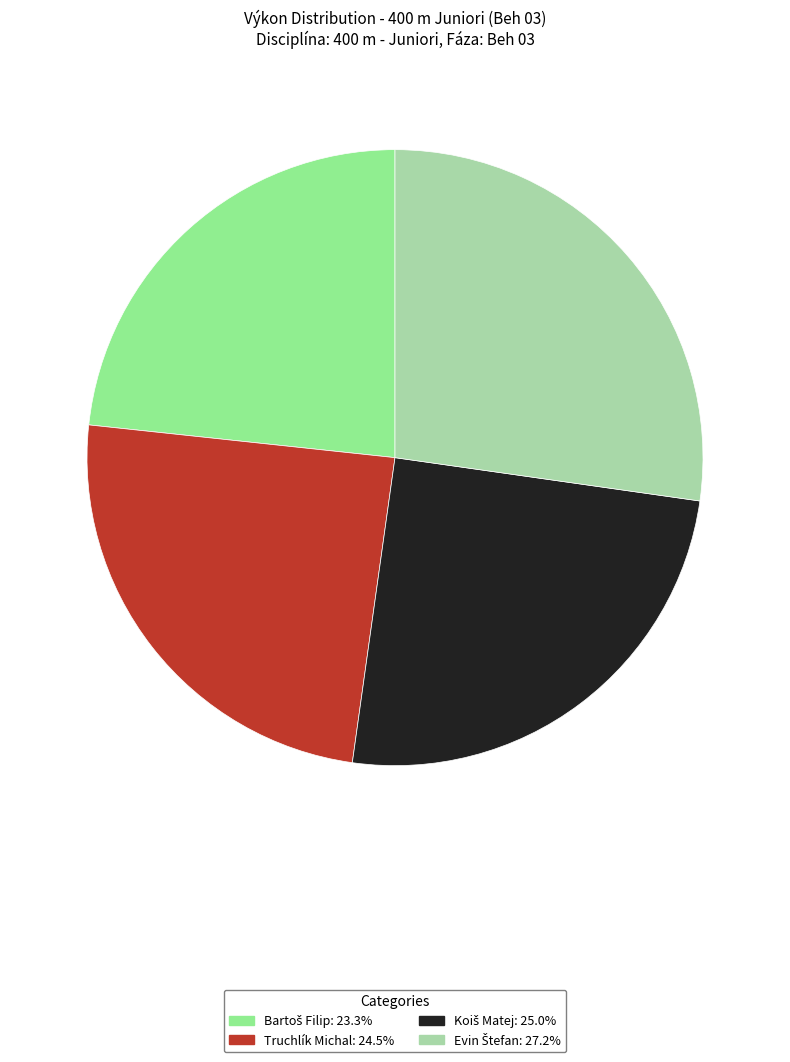

Does any single category account for the majority?

No